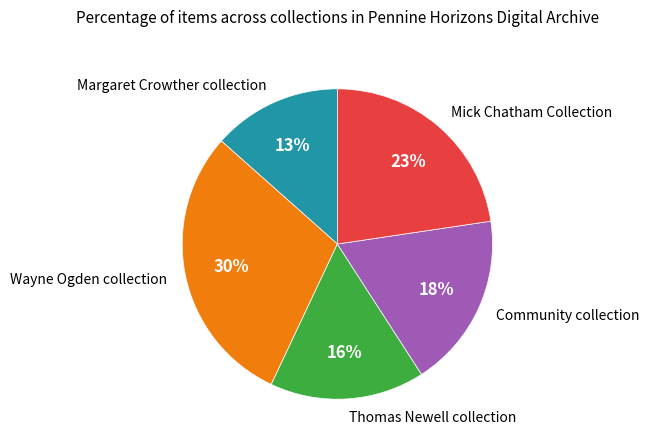

Is the sum of Wayne Ogden collection and Mick Chatham Collection greater than half?

Yes